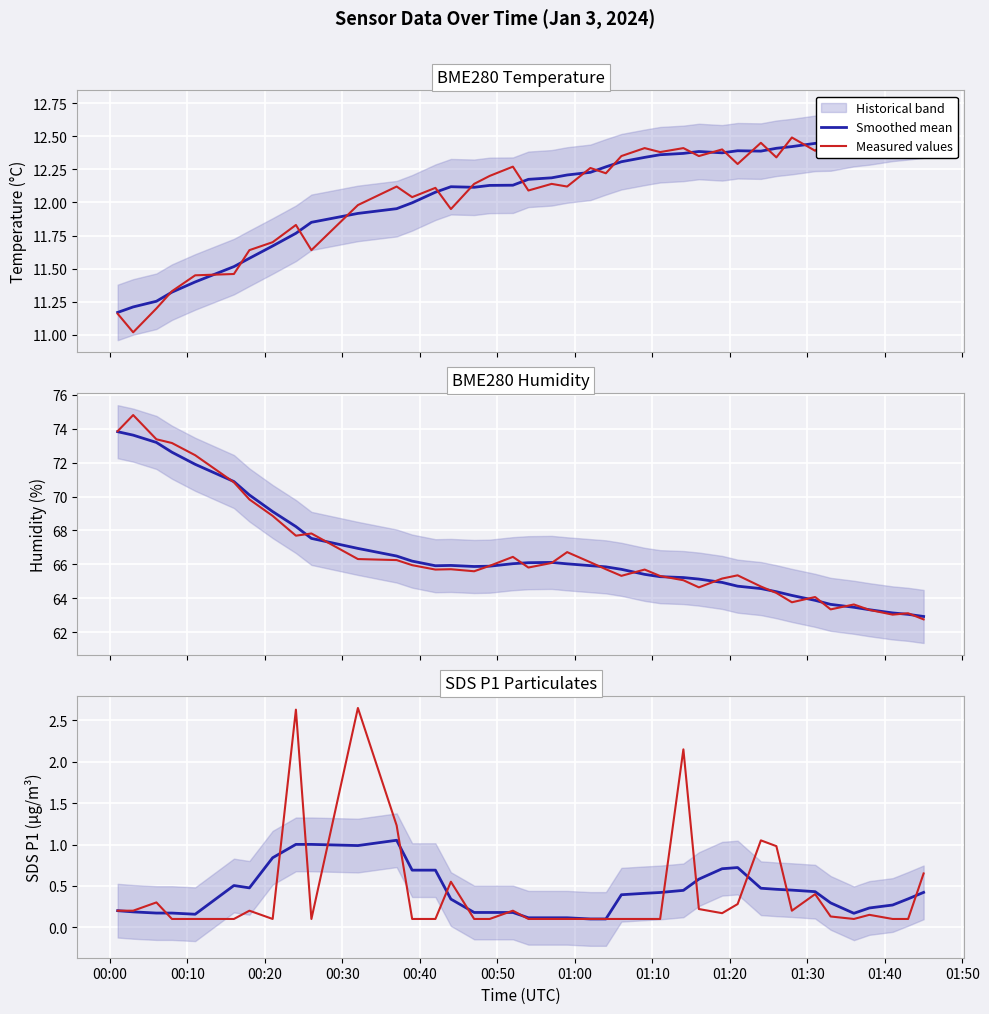

At which category does Smoothed mean reach its first local peak?

00:50